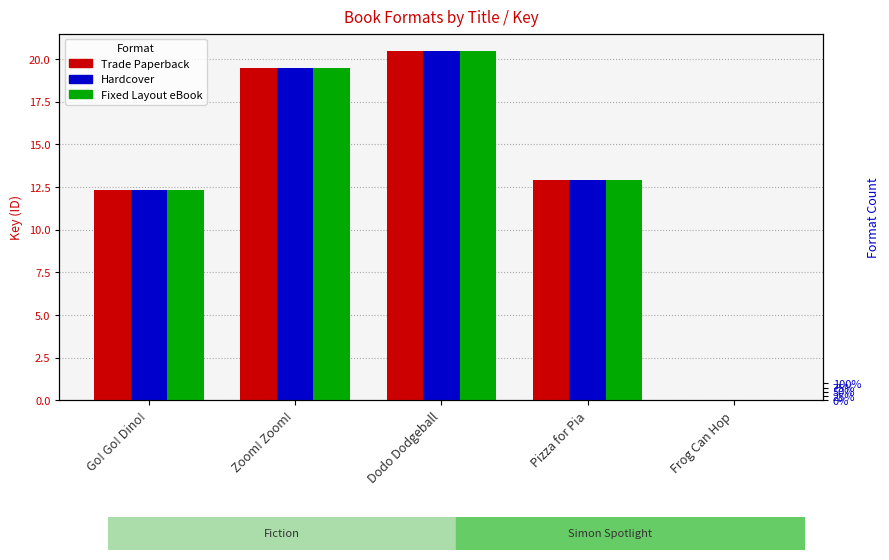

How many positive values does the Hardcover series have?

4